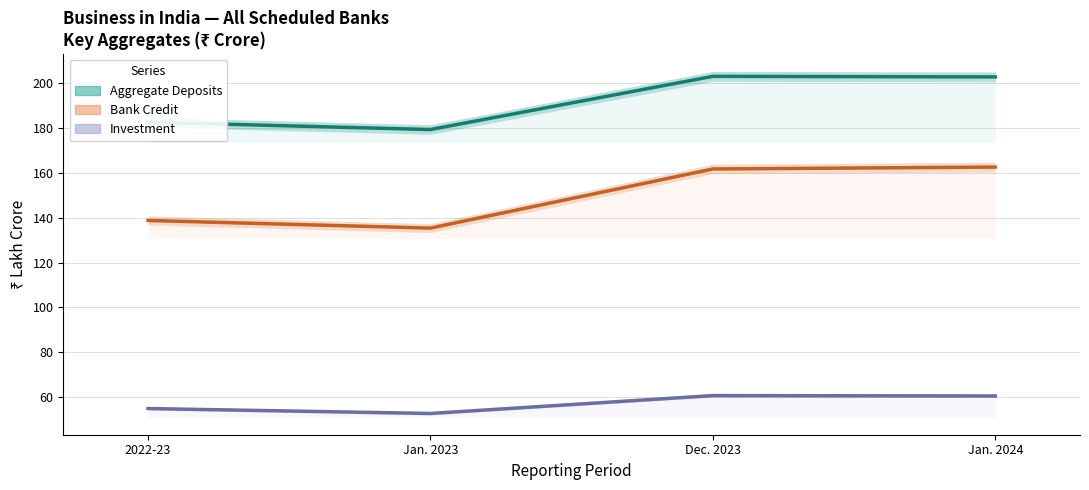

How many interior local valleys does the Aggregate Deposits series have?

1